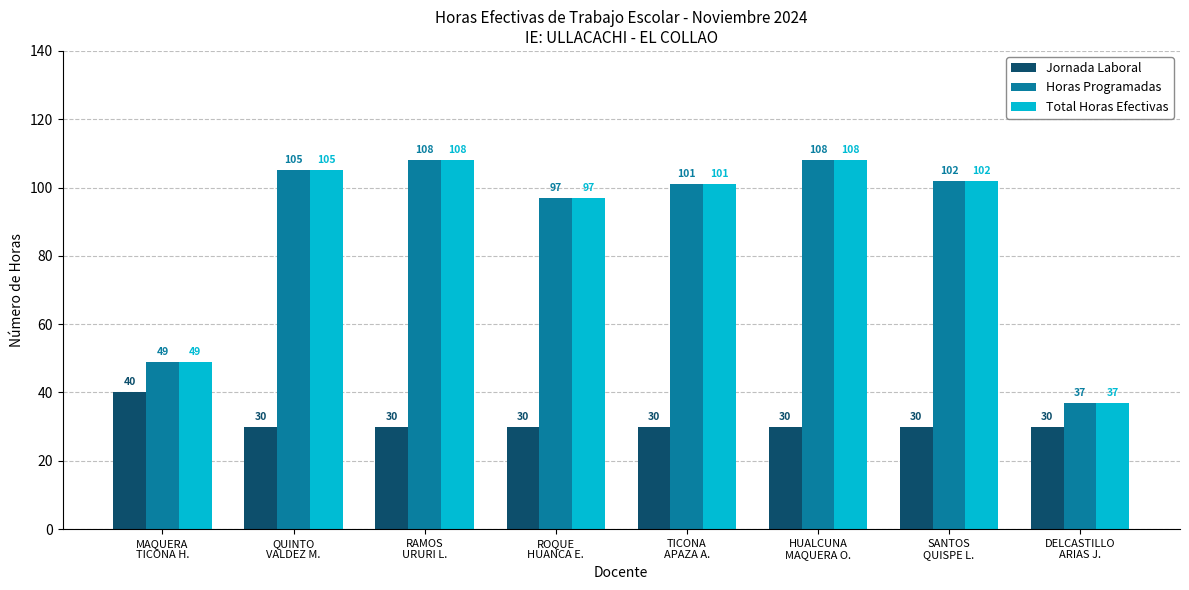

Reading left to right, transcribe all the data shown in this chart.

Jornada Laboral: MAQUERA
TICONA H.=40	QUINTO
VALDEZ M.=30	RAMOS
URURI L.=30	ROQUE
HUANCA E.=30	TICONA
APAZA A.=30	HUALCUNA
MAQUERA O.=30	SANTOS
QUISPE L.=30	DELCASTILLO
ARIAS J.=30
Horas Programadas: MAQUERA
TICONA H.=49	QUINTO
VALDEZ M.=105	RAMOS
URURI L.=108	ROQUE
HUANCA E.=97	TICONA
APAZA A.=101	HUALCUNA
MAQUERA O.=108	SANTOS
QUISPE L.=102	DELCASTILLO
ARIAS J.=37
Total Horas Efectivas: MAQUERA
TICONA H.=49	QUINTO
VALDEZ M.=105	RAMOS
URURI L.=108	ROQUE
HUANCA E.=97	TICONA
APAZA A.=101	HUALCUNA
MAQUERA O.=108	SANTOS
QUISPE L.=102	DELCASTILLO
ARIAS J.=37